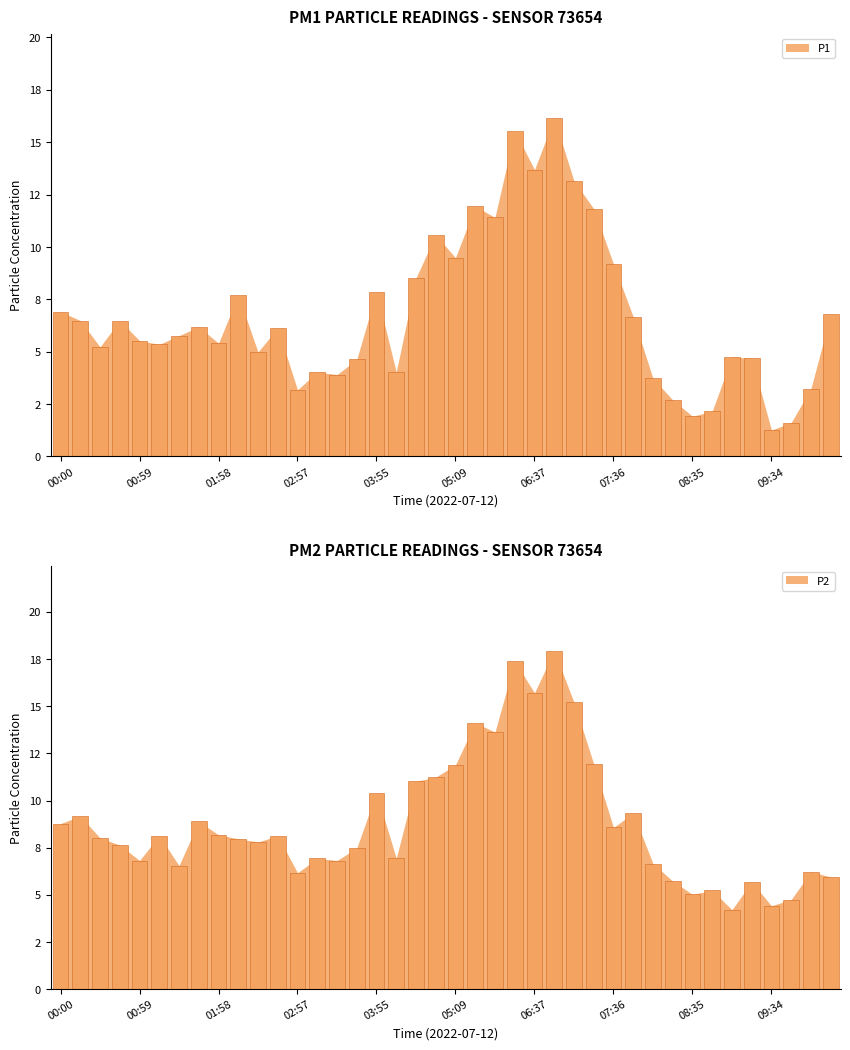

Does the chart contain stacked bars?

No